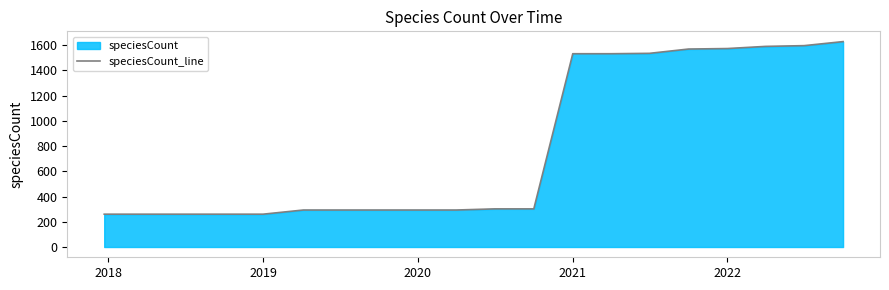

The chart shows a value of 1572 at 2022. True or false?

True